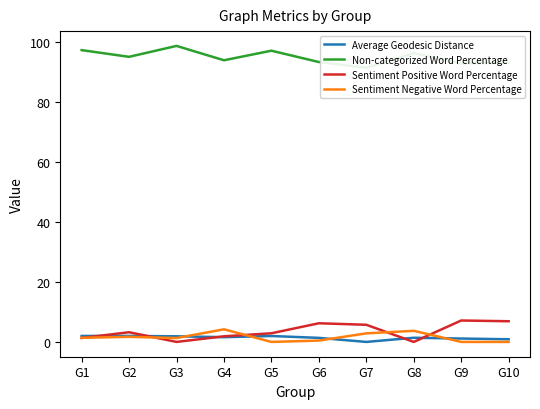

Where is the first local minimum for Non-categorized Word Percentage?

G2